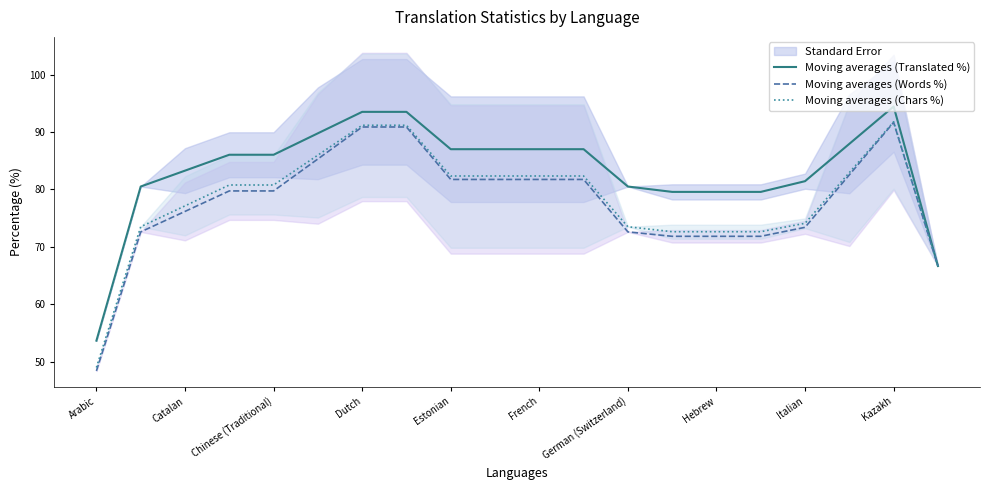

Does the chart have visible grid lines?

No